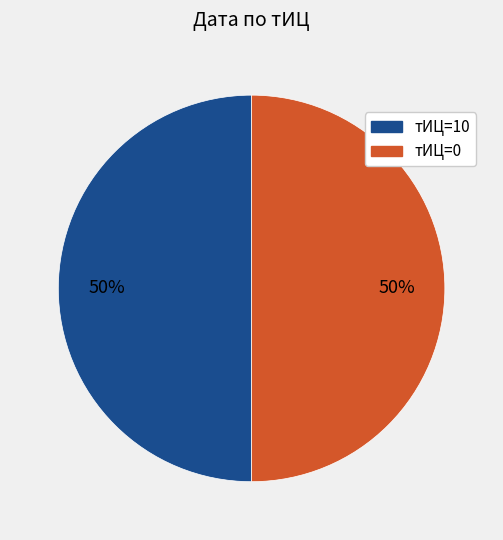

To the nearest percent, what is the average slice percentage?

50%